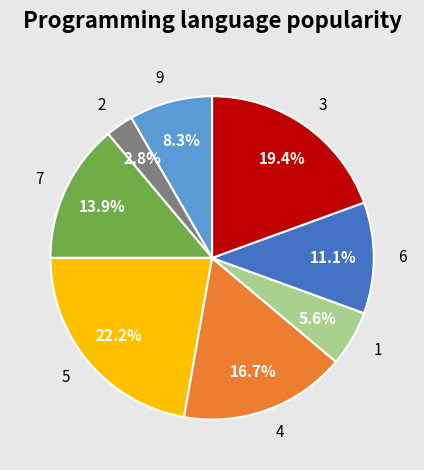

Combined, what portion of the pie is 5 and 7?

36.1%